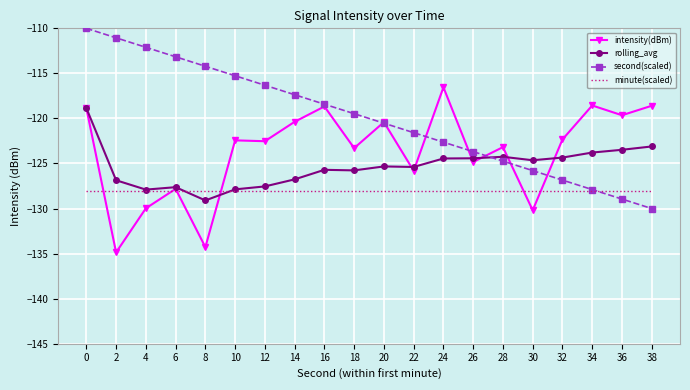

What is the total value across all series at 6?

-496.6